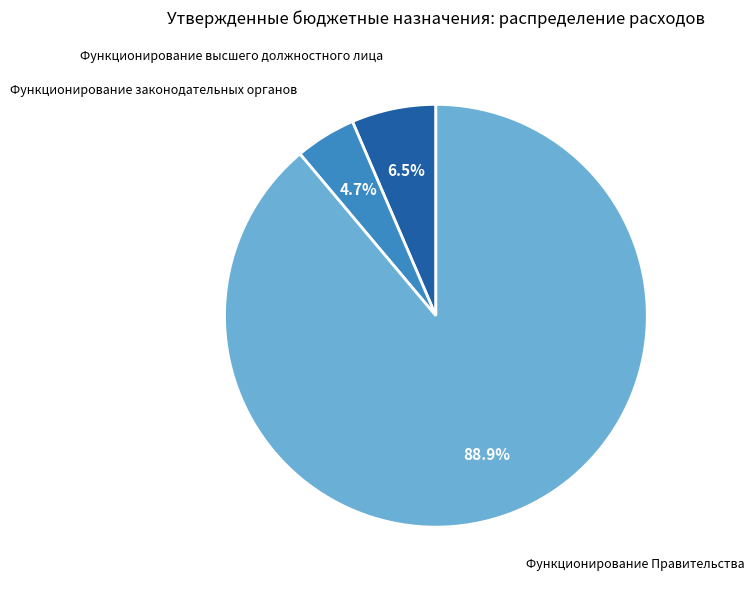

Is there a majority slice in this chart?

Yes